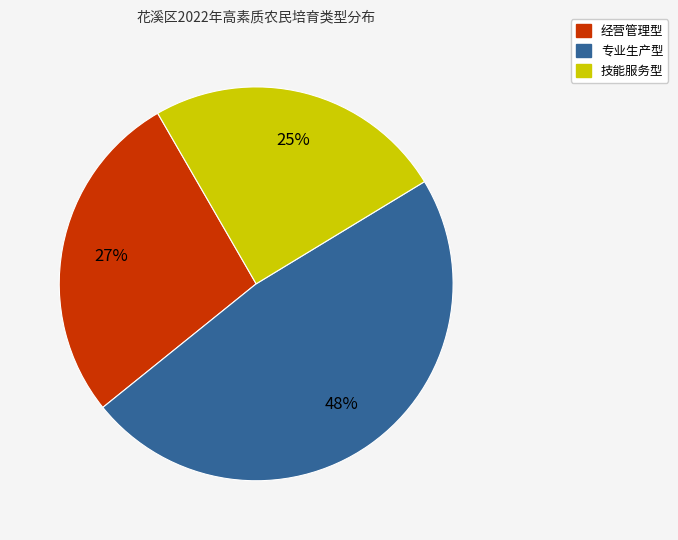

Count the number of slices in the pie.

3